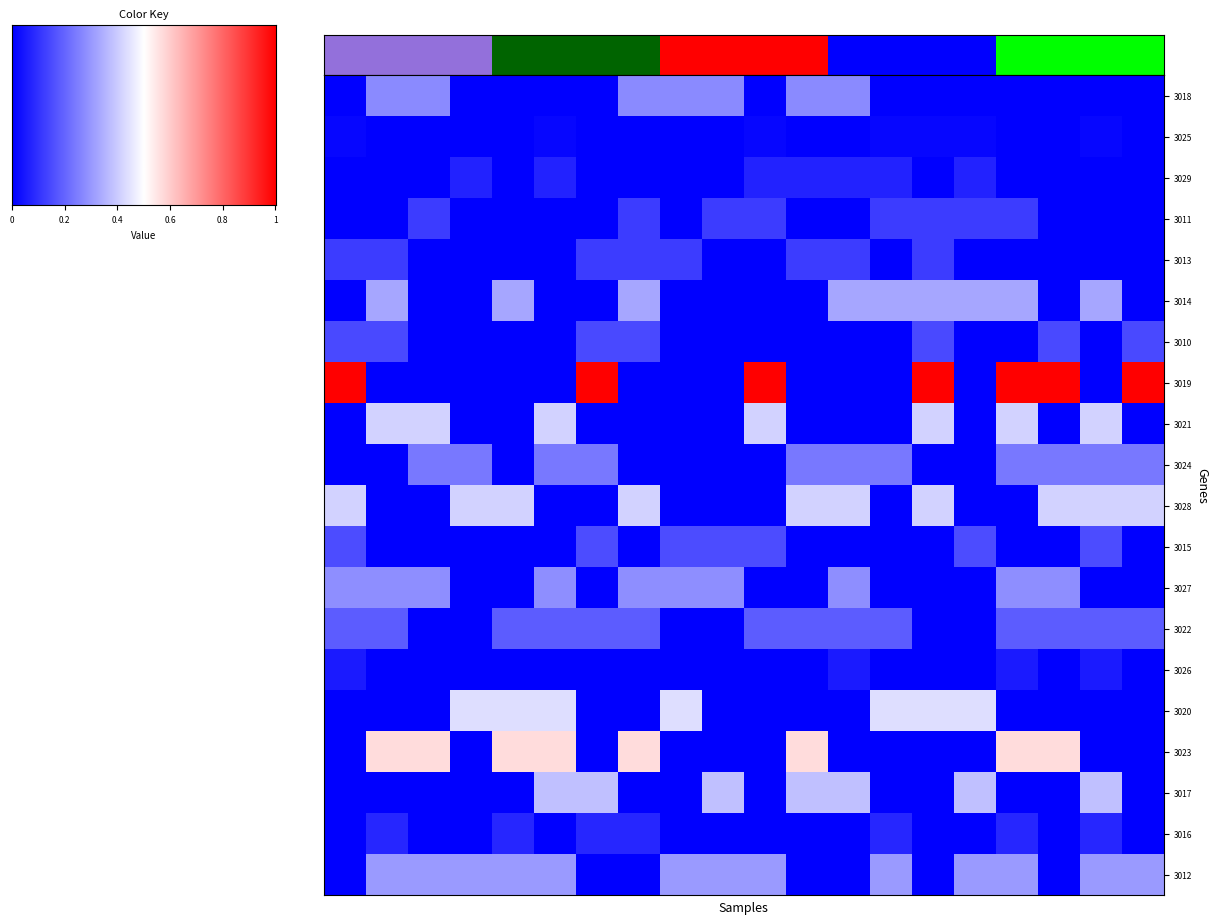

Count the number of categories in the chart.

20